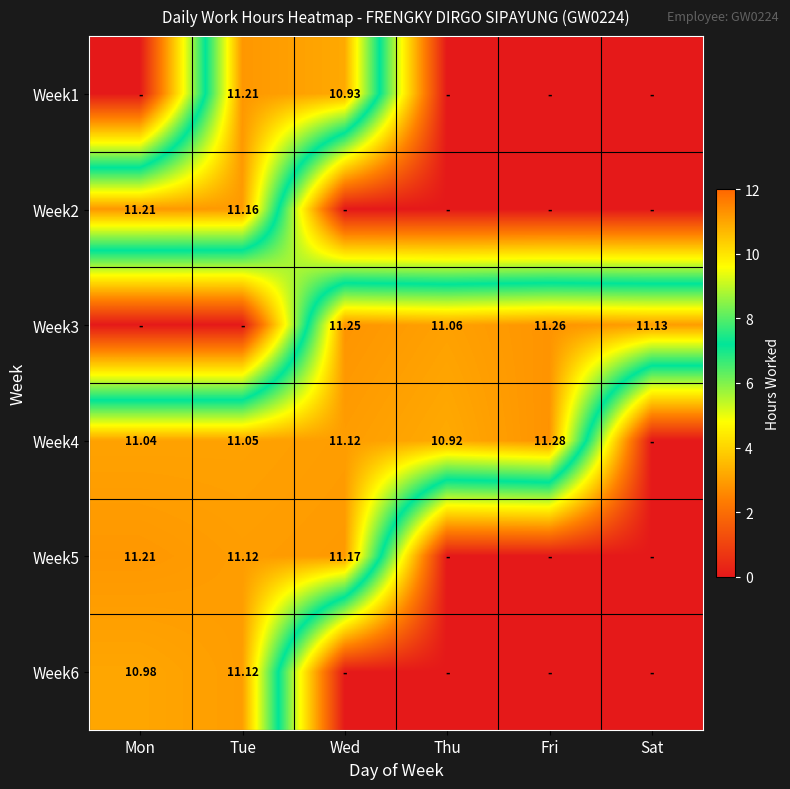

What is the spread (max minus min) of values at Tue?

11.2